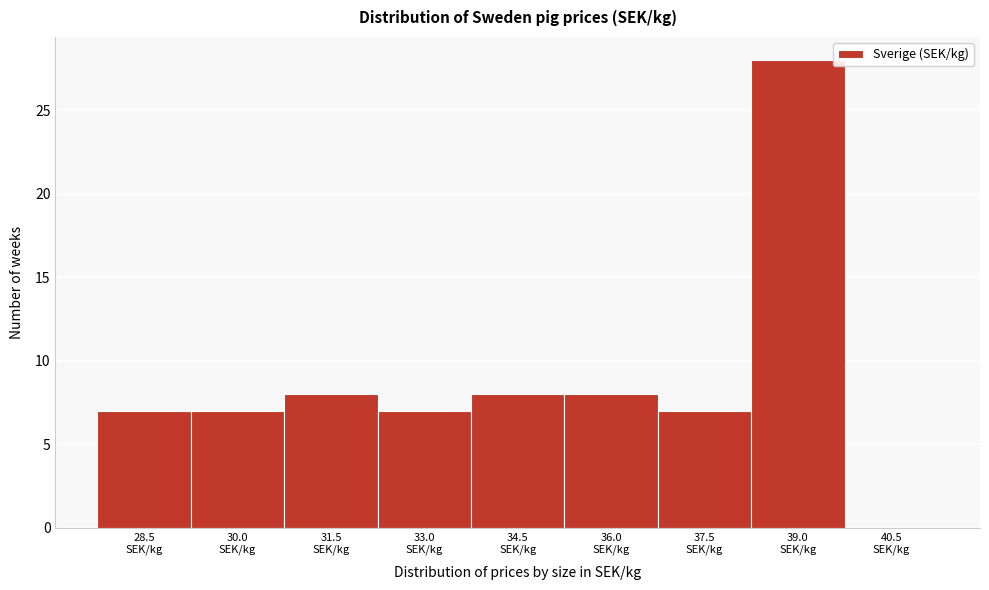

What is the greatest value displayed?

28